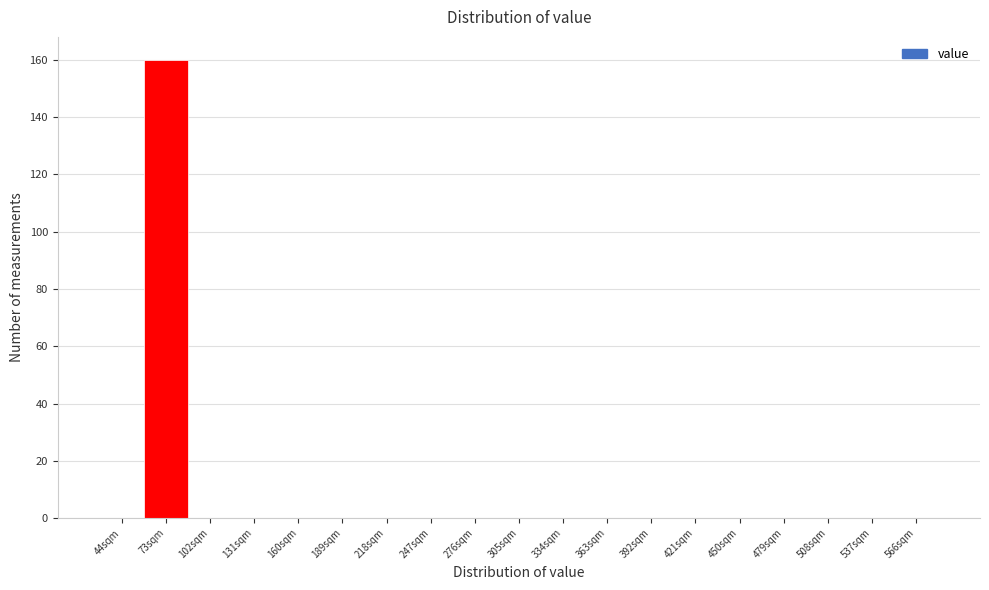

Reading right to left, list all the values displayed in this chart.

566sqm=0	537sqm=0	508sqm=0	479sqm=0	450sqm=0	421sqm=0	392sqm=0	363sqm=0	334sqm=0	305sqm=0	276sqm=0	247sqm=0	218sqm=0	189sqm=0	160sqm=0	131sqm=0	102sqm=0	73sqm=160	44sqm=0